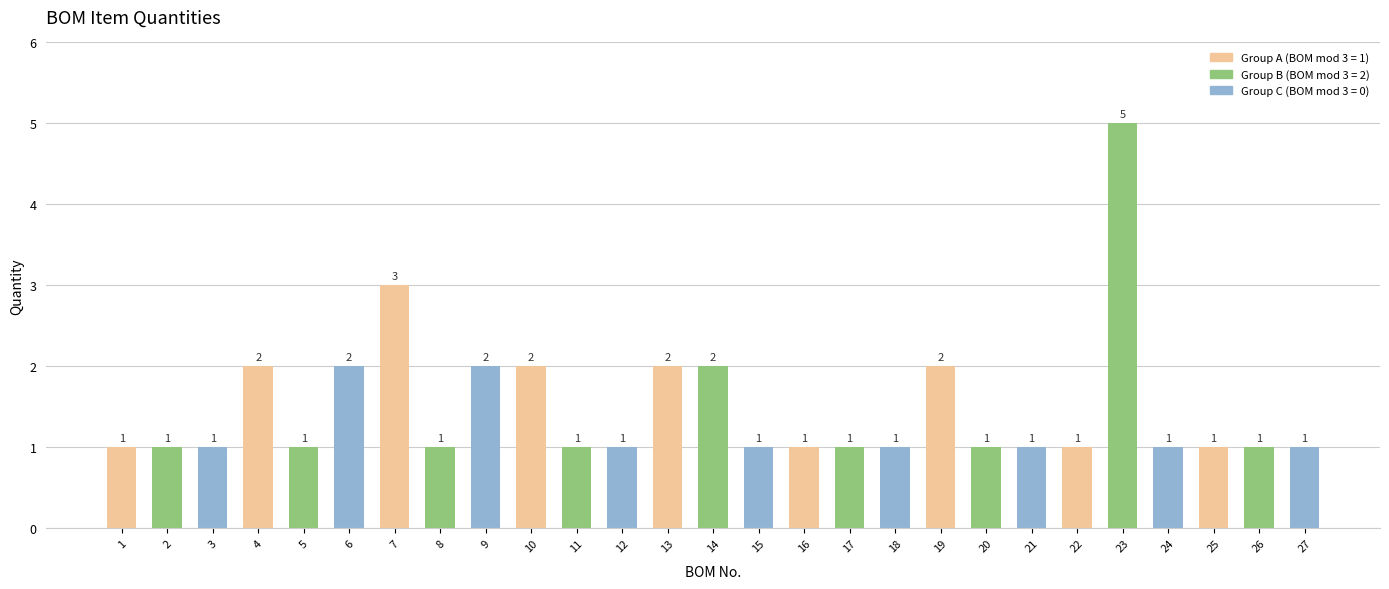

Reading left to right, list all the values displayed in this chart.

1=1	2=1	3=1	4=2	5=1	6=2	7=3	8=1	9=2	10=2	11=1	12=1	13=2	14=2	15=1	16=1	17=1	18=1	19=2	20=1	21=1	22=1	23=5	24=1	25=1	26=1	27=1